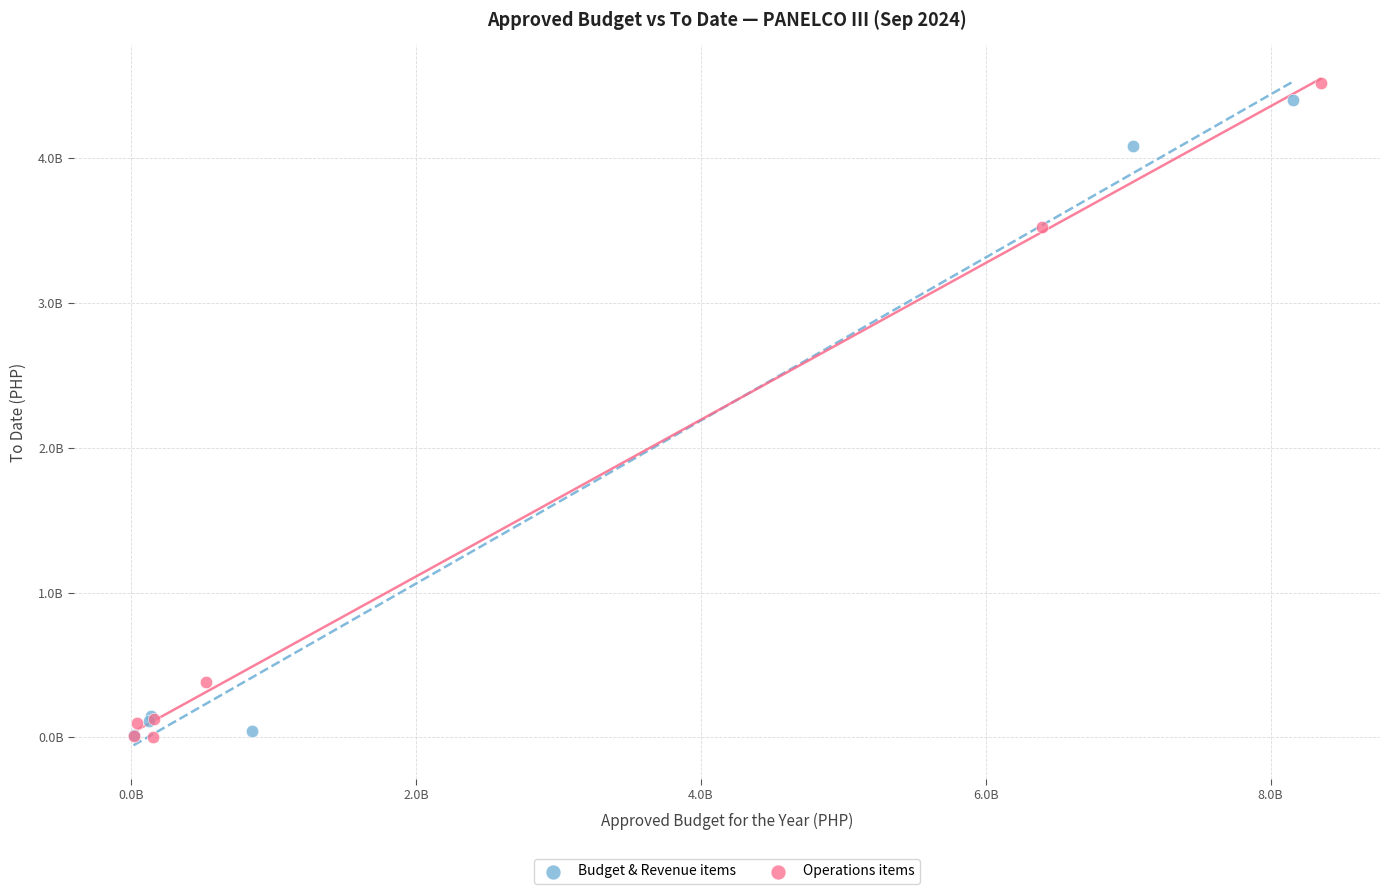

Which series contains the highest Y value?

Operations items